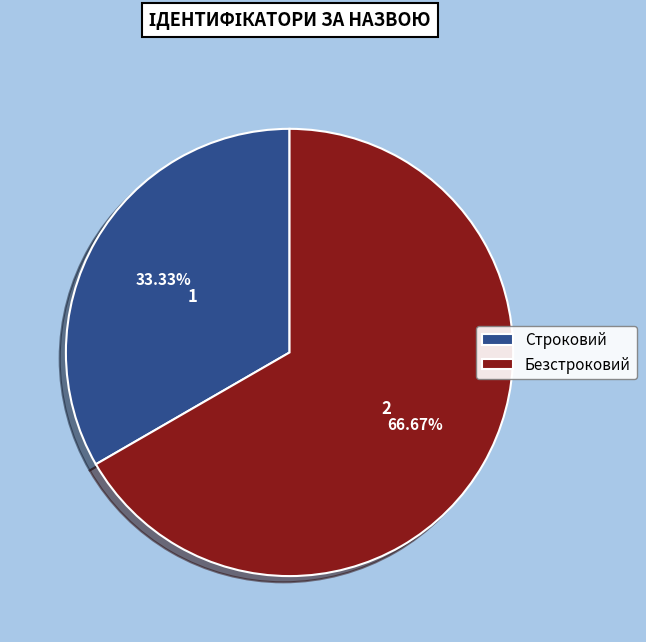

How much of the chart is everything except Строковий?

66.7%